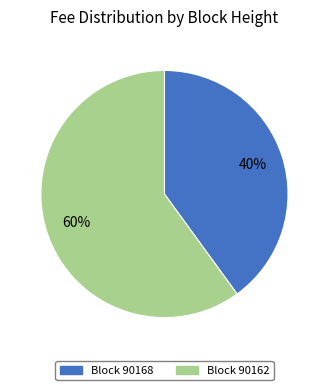

To the nearest percent, what is the average slice percentage?

50%